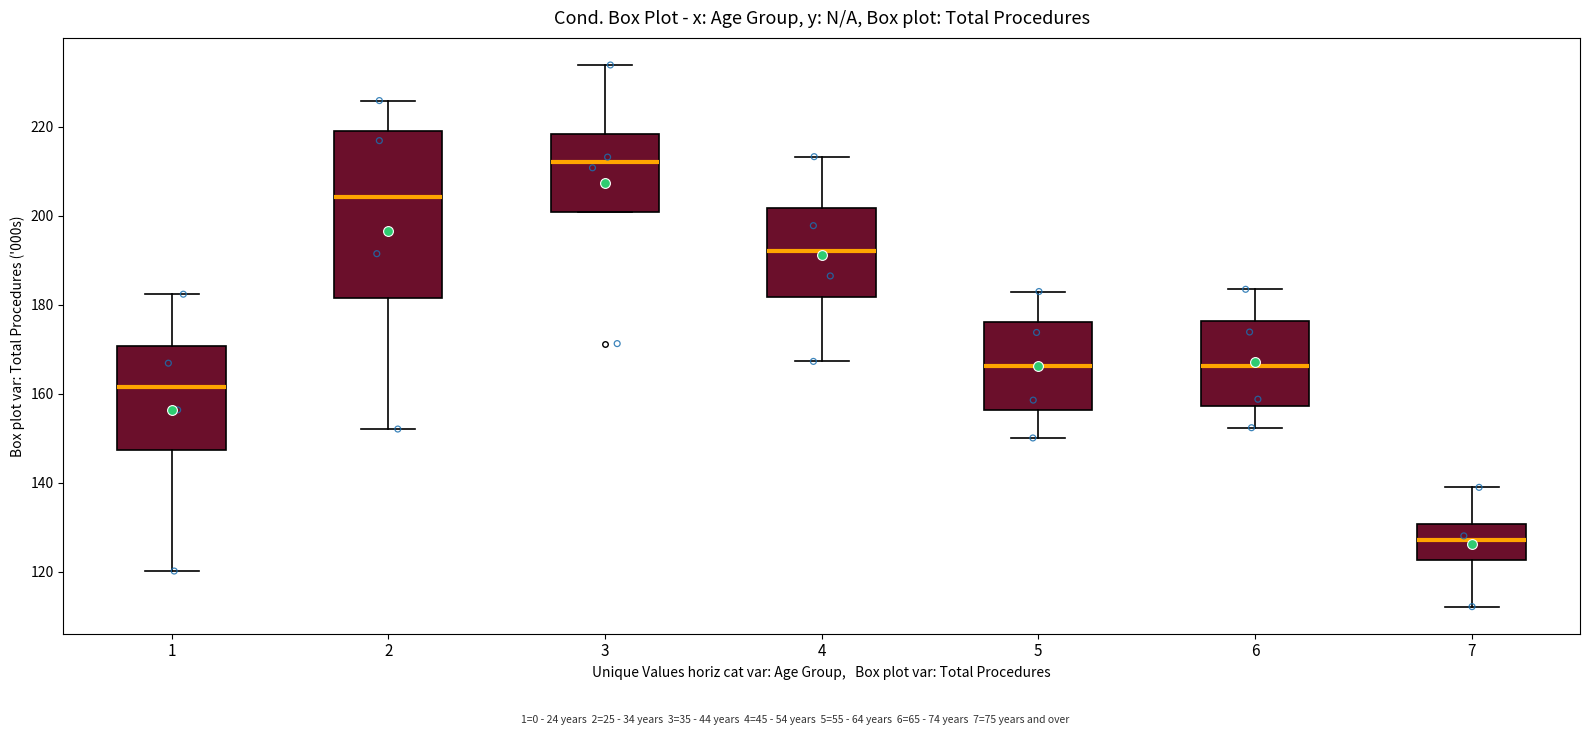

Which box's median line is the lowest?

7